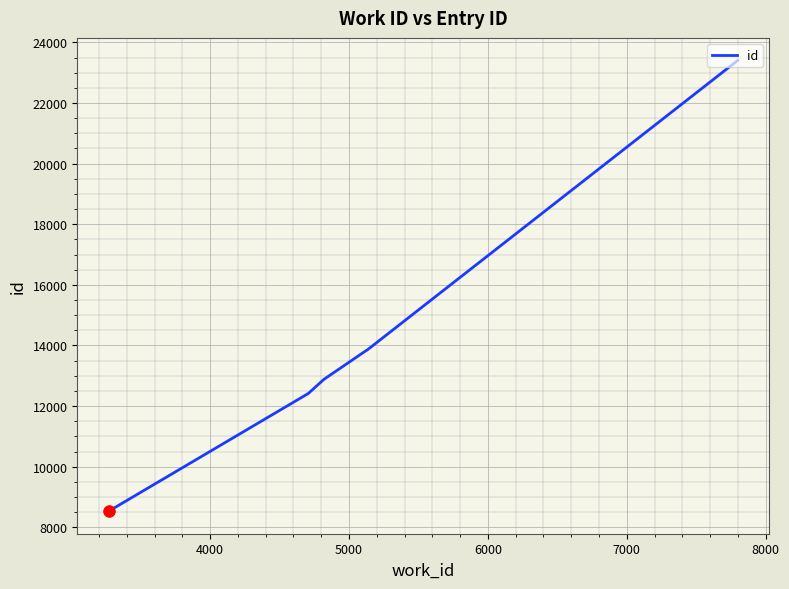

What is the minimum value shown in the chart?

8531